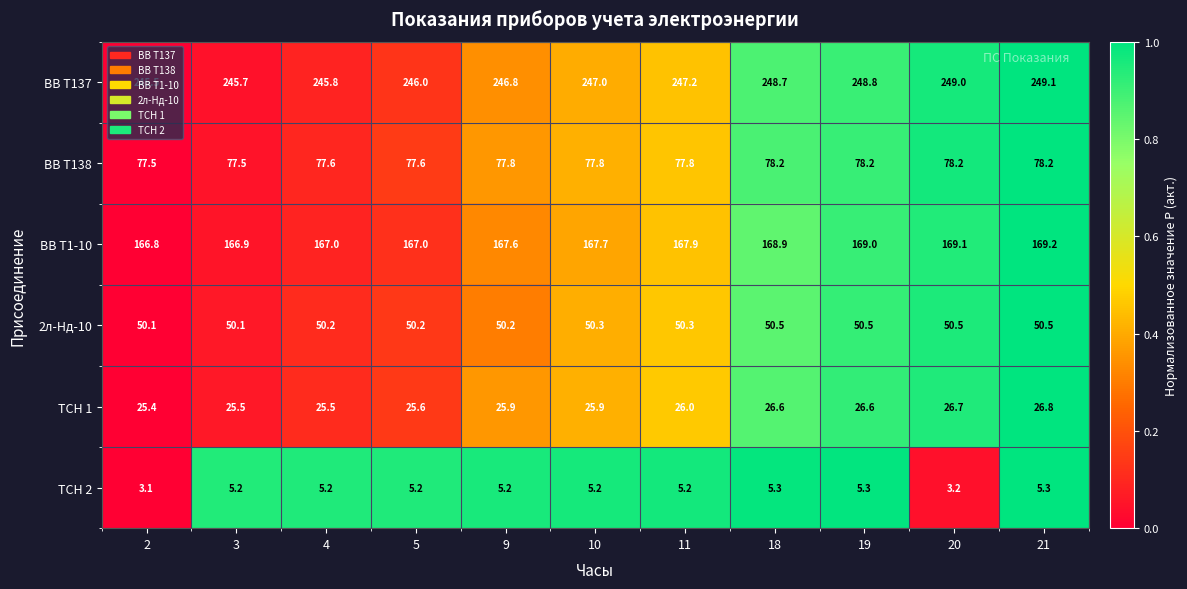

Which series has the largest total across all categories?

ВВ Т137